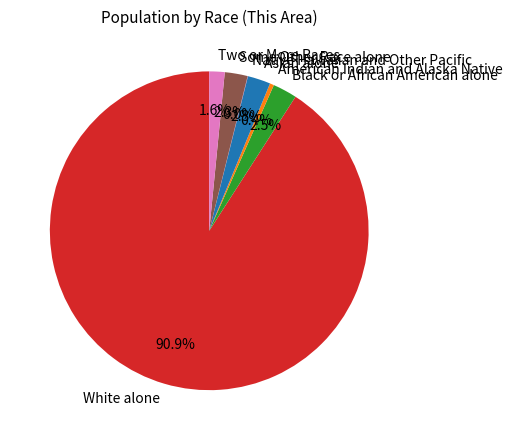

Between White alone and American Indian and Alaska Native, which is larger?

White alone